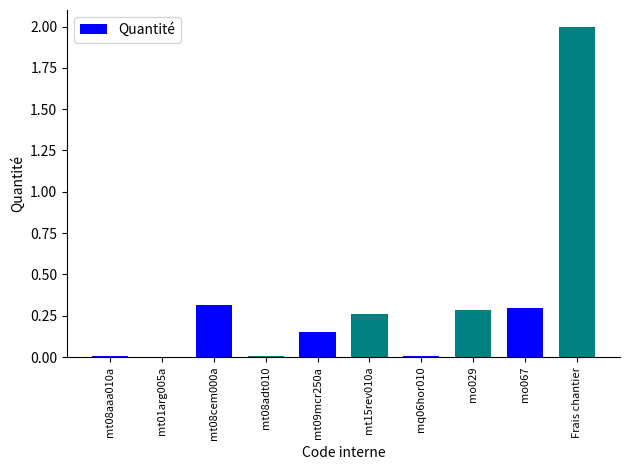

Which has a higher value, Frais chantier or mo029?

Frais chantier